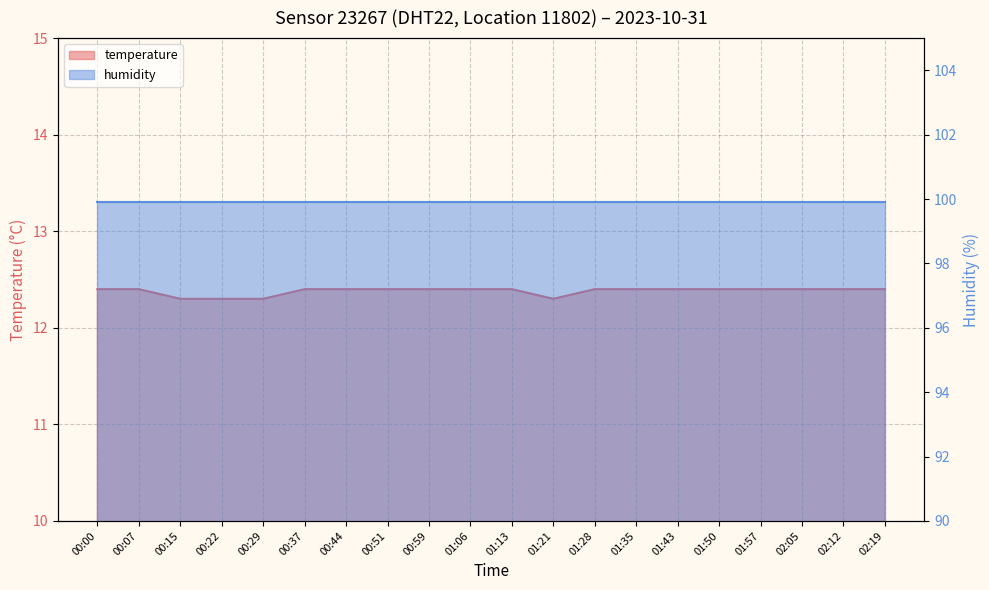

True or false: the data shows 21.0 at 00:37.

False